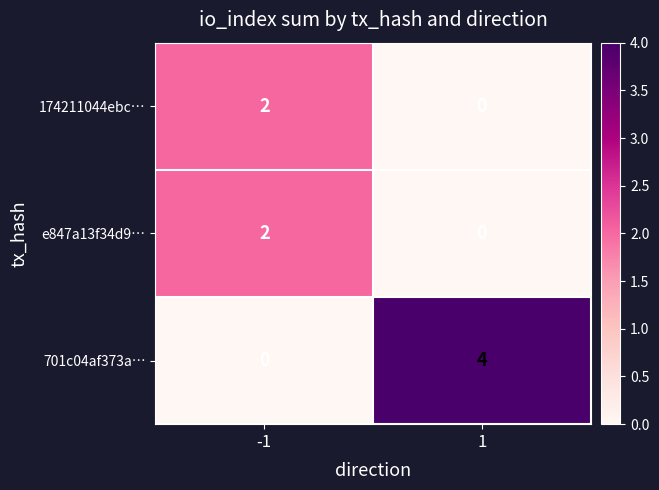

What is the sum of all 701c04af373a… values?

4